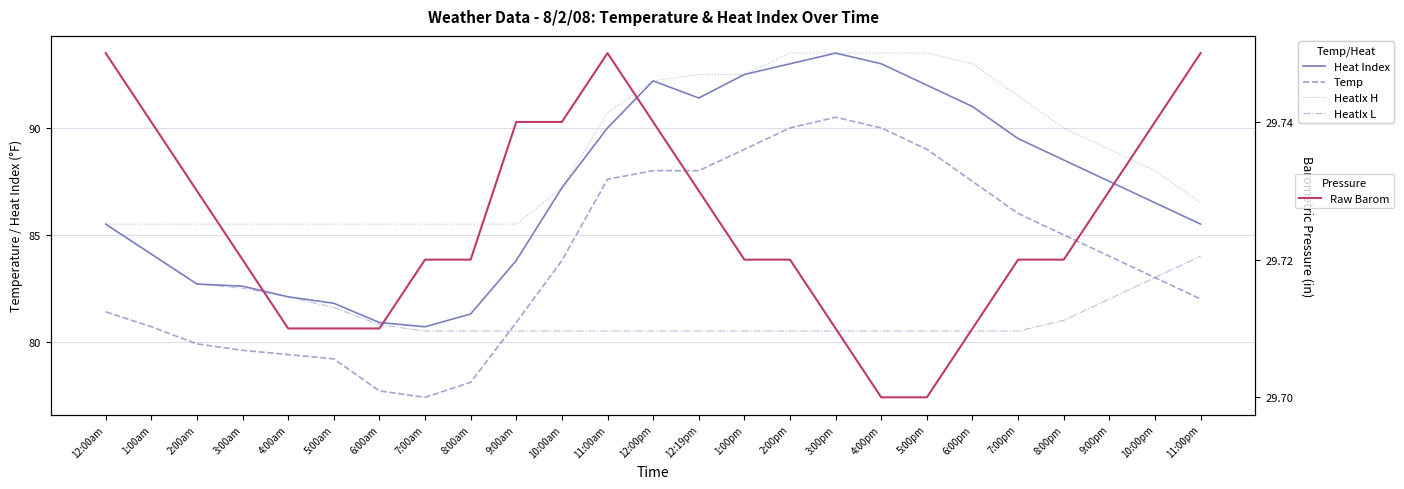

What is the average value of the Raw Barom series?

29.7